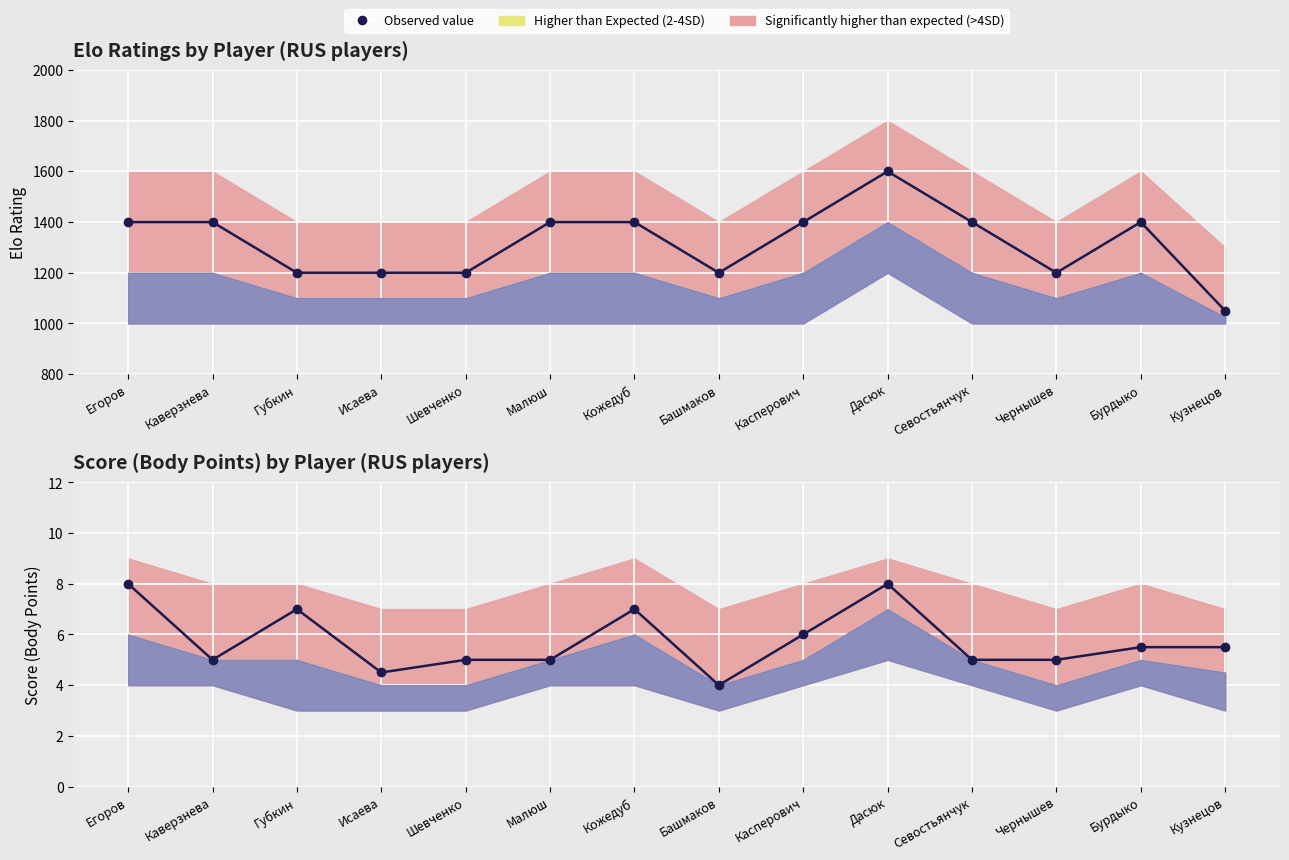

Reading right to left, extract all data points from this chart.

Elo: 1050.0	1400.0	1200.0	1400.0	1600.0	1400.0	1200.0	1400.0	1400.0	1200.0	1200.0	1200.0	1400.0	1400.0
Body: 5.5	5.5	5.0	5.0	8.0	6.0	4.0	7.0	5.0	5.0	4.5	7.0	5.0	8.0